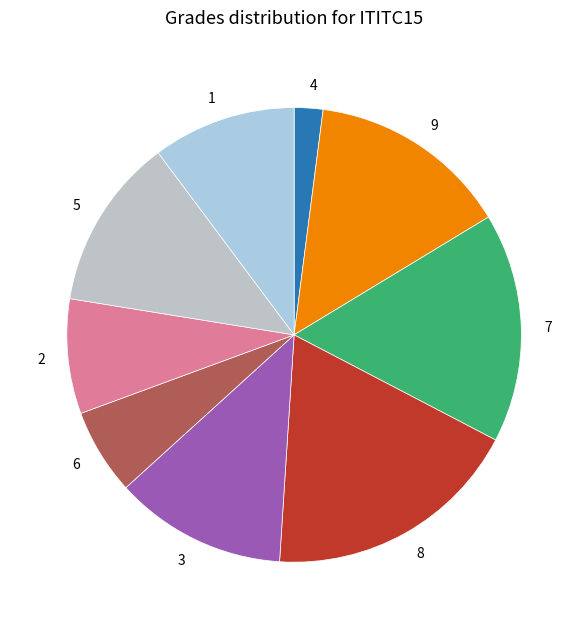

Combined, do 2 and 7 account for over 50%?

No